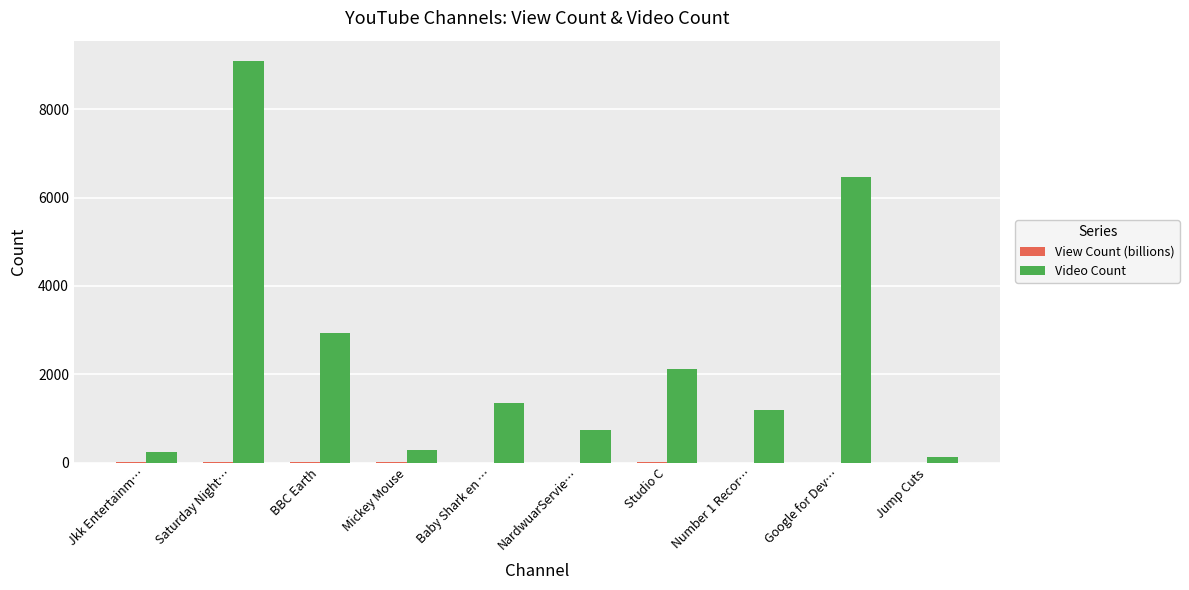

True or false: Video Count has a value of 3346.0 at Google for Dev….

False